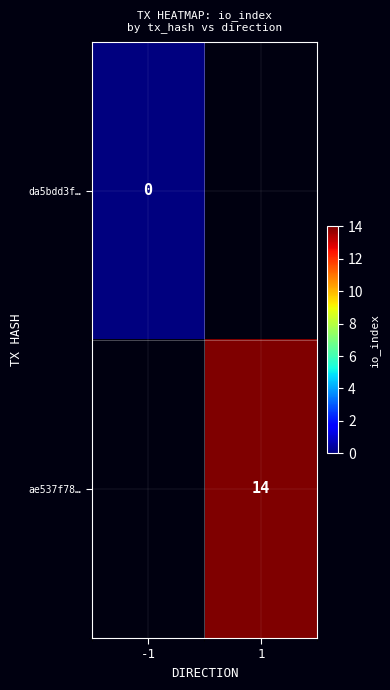

What is the greatest value displayed?

14.0